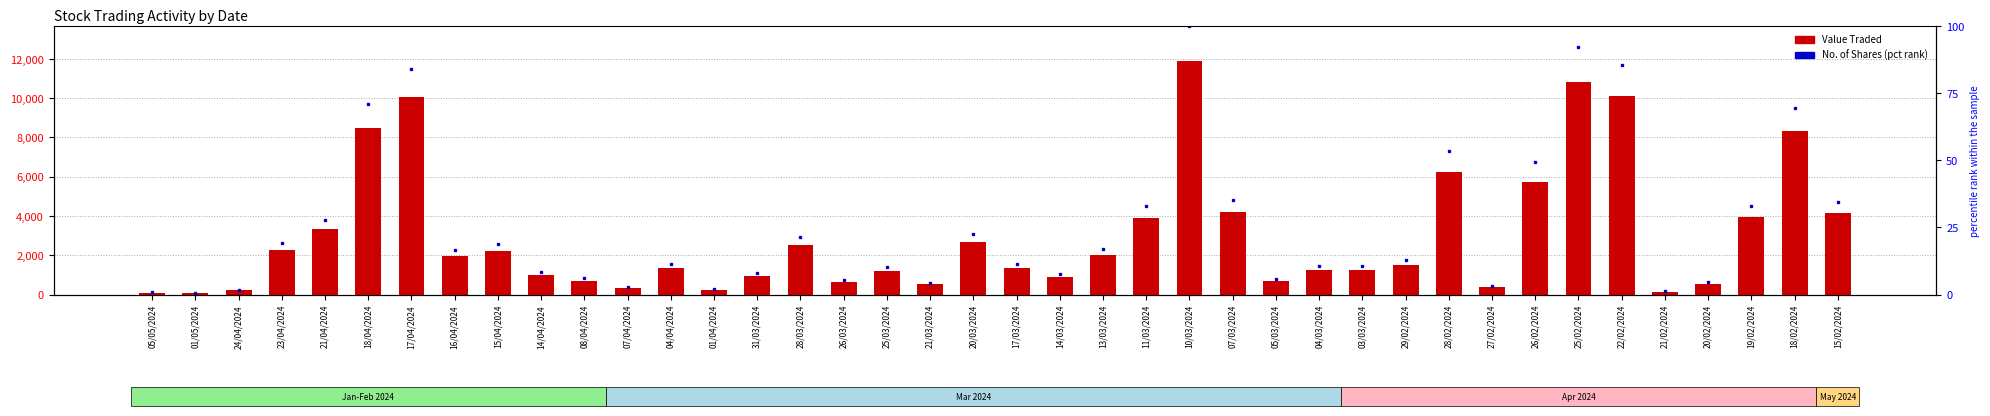

Reading left to right, extract all data points from this chart.

Value Traded: 05/05/2024=87.0	01/05/2024=76.0	24/04/2024=207.0	23/04/2024=2278.0	21/04/2024=3348.0	18/04/2024=8468.0	17/04/2024=10052.0	16/04/2024=1961.0	15/04/2024=2240.0	14/04/2024=1006.0	08/04/2024=708.0	07/04/2024=316.0	04/04/2024=1351.0	01/04/2024=250.0	31/03/2024=940.0	28/03/2024=2500.0	26/03/2024=625.0	25/03/2024=1183.0	21/03/2024=510.0	20/03/2024=2650.0	17/03/2024=1347.0	14/03/2024=895.0	13/03/2024=2033.0	11/03/2024=3902.0	10/03/2024=11902.0	07/03/2024=4180.0	05/03/2024=683.0	04/03/2024=1265.0	03/03/2024=1265.0	29/02/2024=1524.0	28/02/2024=6250.0	27/02/2024=369.0	26/02/2024=5756.0	25/02/2024=10822.0	22/02/2024=10094.0	21/02/2024=152.0	20/02/2024=536.0	19/02/2024=3949.0	18/02/2024=8317.0	15/02/2024=4131.0
No. of Shares (pct rank): 05/05/2024=0.7	01/05/2024=0.6	24/04/2024=1.7	23/04/2024=19.0	21/04/2024=27.9	18/04/2024=70.8	17/04/2024=84.0	16/04/2024=16.4	15/04/2024=19.0	14/04/2024=8.5	08/04/2024=6.0	07/04/2024=2.7	04/04/2024=11.4	01/04/2024=2.1	31/03/2024=8.0	28/03/2024=21.3	26/03/2024=5.3	25/03/2024=10.1	21/03/2024=4.3	20/03/2024=22.4	17/03/2024=11.2	14/03/2024=7.5	13/03/2024=17.1	11/03/2024=32.8	10/03/2024=100.0	07/03/2024=35.2	05/03/2024=5.8	04/03/2024=10.7	03/03/2024=10.7	29/02/2024=12.8	28/02/2024=53.3	27/02/2024=3.2	26/02/2024=49.5	25/02/2024=92.3	22/02/2024=85.3	21/02/2024=1.3	20/02/2024=4.5	19/02/2024=33.1	18/02/2024=69.3	15/02/2024=34.6
No. of Shares: 05/05/2024=35.0	01/05/2024=30.0	24/04/2024=81.0	23/04/2024=893.0	21/04/2024=1307.0	18/04/2024=3322.0	17/04/2024=3940.0	16/04/2024=770.0	15/04/2024=889.0	14/04/2024=400.0	08/04/2024=280.0	07/04/2024=125.0	04/04/2024=535.0	01/04/2024=100.0	31/03/2024=376.0	28/03/2024=1000.0	26/03/2024=250.0	25/03/2024=473.0	21/03/2024=203.0	20/03/2024=1051.0	17/03/2024=524.0	14/03/2024=350.0	13/03/2024=800.0	11/03/2024=1538.0	10/03/2024=4691.0	07/03/2024=1650.0	05/03/2024=273.0	04/03/2024=500.0	03/03/2024=500.0	29/02/2024=600.0	28/02/2024=2500.0	27/02/2024=150.0	26/02/2024=2321.0	25/02/2024=4330.0	22/02/2024=4000.0	21/02/2024=60.0	20/02/2024=210.0	19/02/2024=1553.0	18/02/2024=3253.0	15/02/2024=1621.0